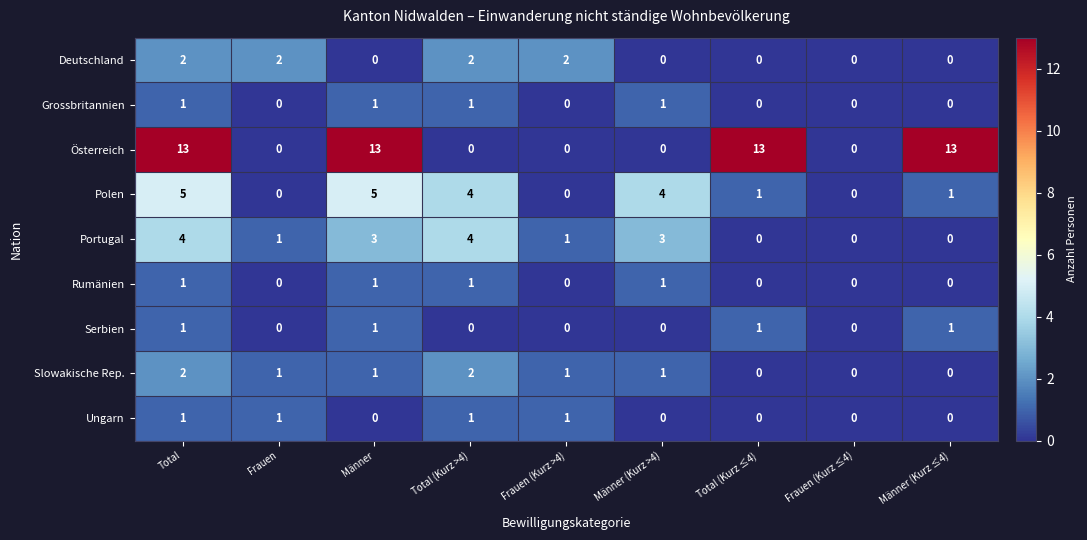

What is the spread (max minus min) of values at Männer (Kurz >4)?

4